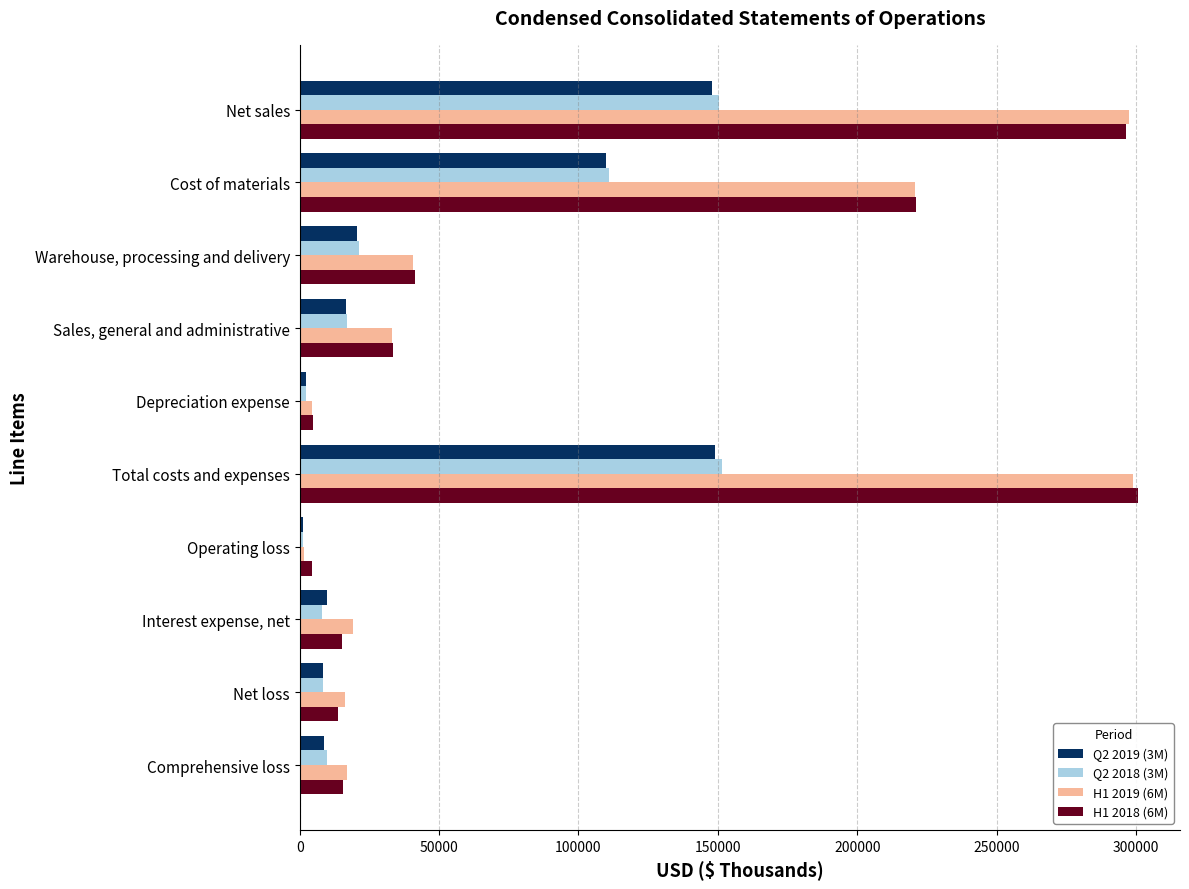

What are all the series names shown in the legend?

Q2 2019 (3M), Q2 2018 (3M), H1 2019 (6M), H1 2018 (6M)